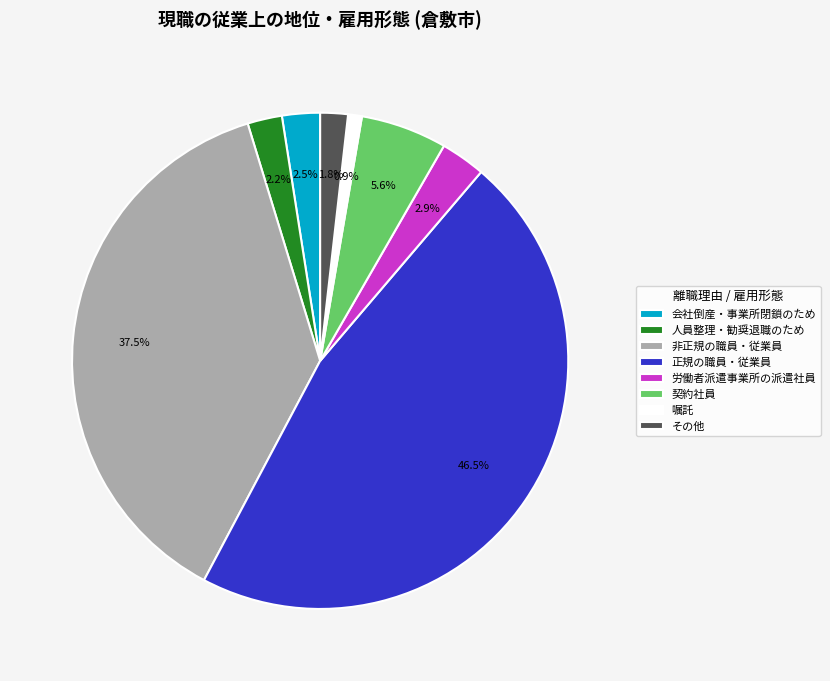

Approximately how many times larger is the value at 労働者派遣事業所の派遣社員 compared to 嘱託?

3.2